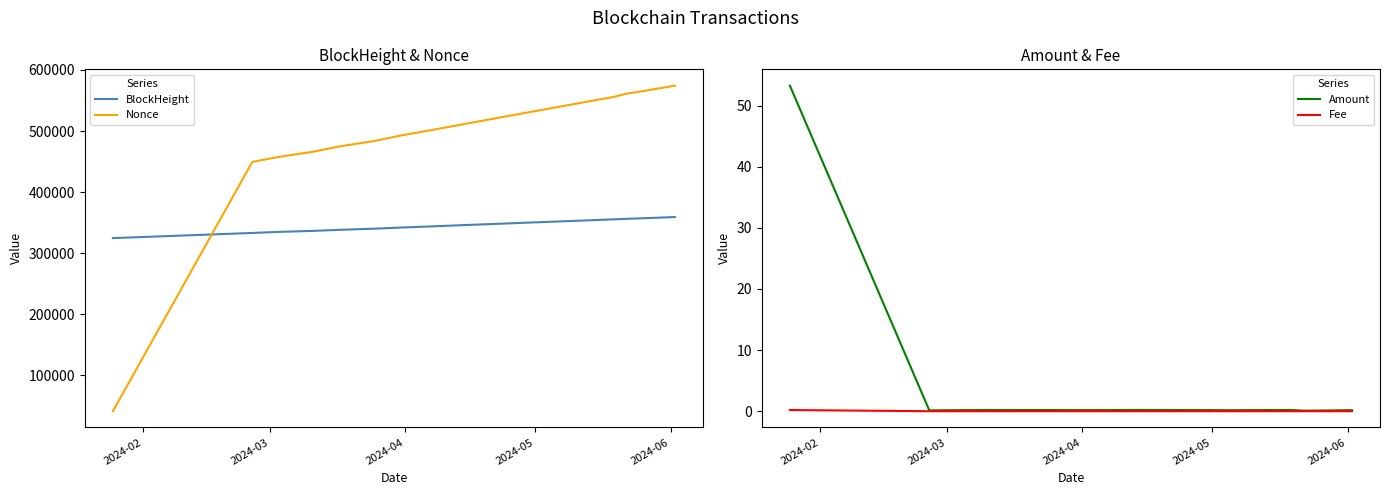

Which series has the largest total across all categories?

Nonce